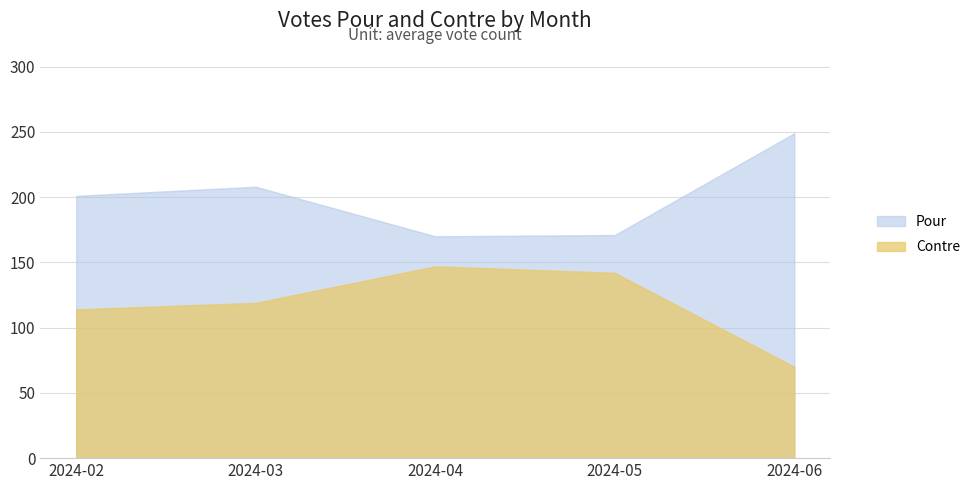

What is the total value across all series at 2024-02?

315